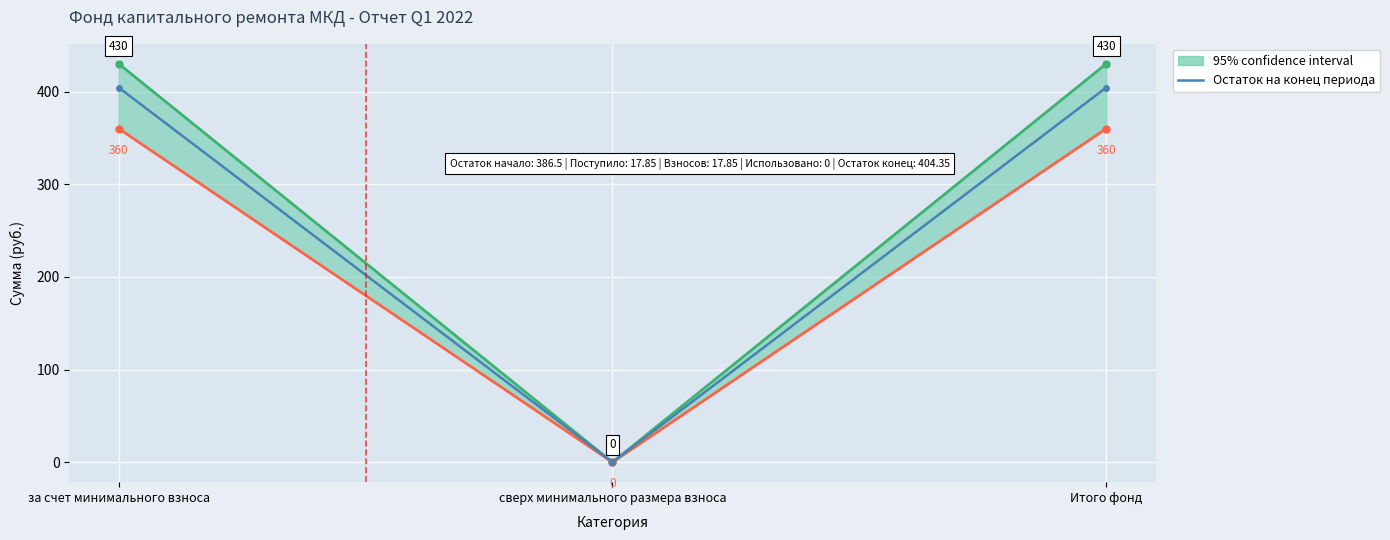

What is the greatest value displayed?

404.4